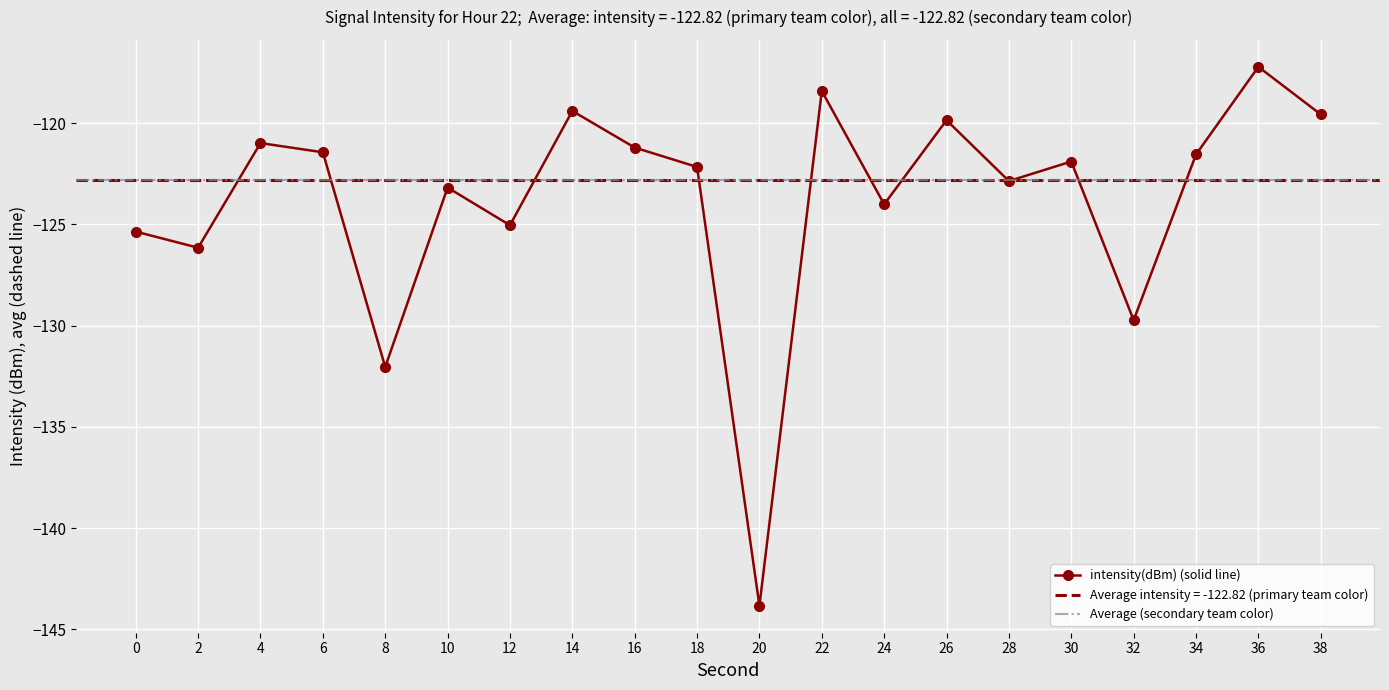

What is the value of the 13th point from the left?

-124.0